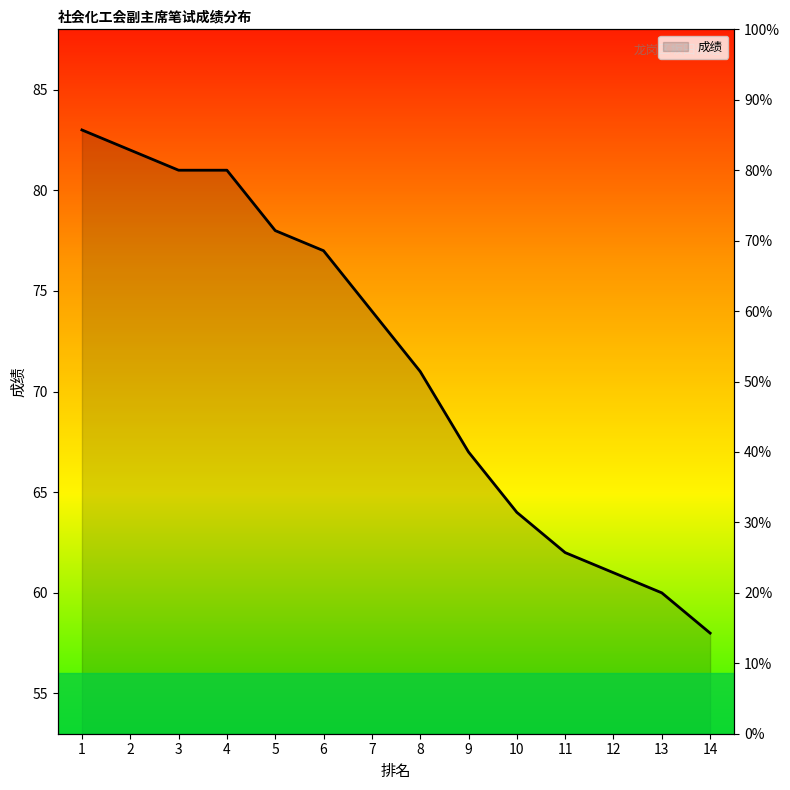

List the labels in order of value, largest first.

1, 2, 3, 4, 5, 6, 7, 8, 9, 10, 11, 12, 13, 14